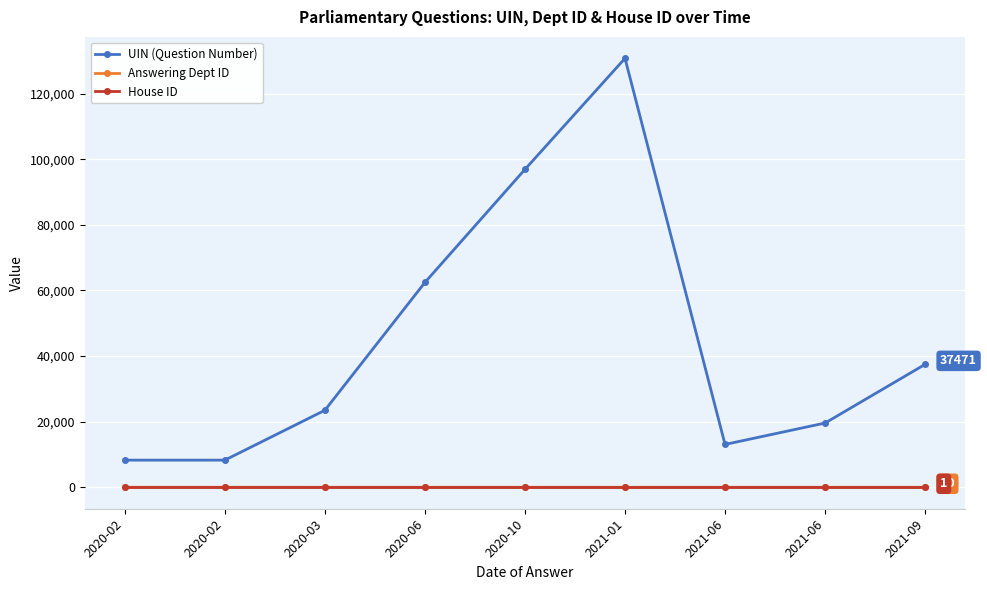

True or false: Answering Dept ID has more than 1 points higher than both neighbors.

False